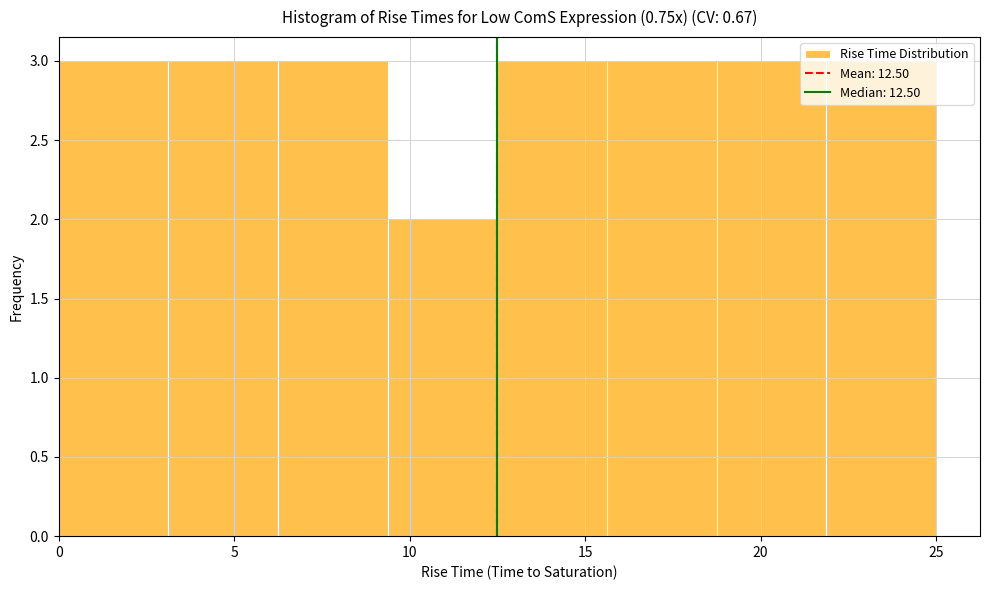

Reading left to right, list every bar in this chart as the range it spans on the x-axis followed by its height. Neither the bar edges nor the heights are printed on the chart, so give them approximately, as read against the axes.

0.0 to 3.0: 3
3.0 to 6.5: 3
6.5 to 9.5: 3
9.5 to 12.5: 2
12.5 to 15.5: 3
15.5 to 19.0: 3
19.0 to 22.0: 3
22.0 to 25.0: 3